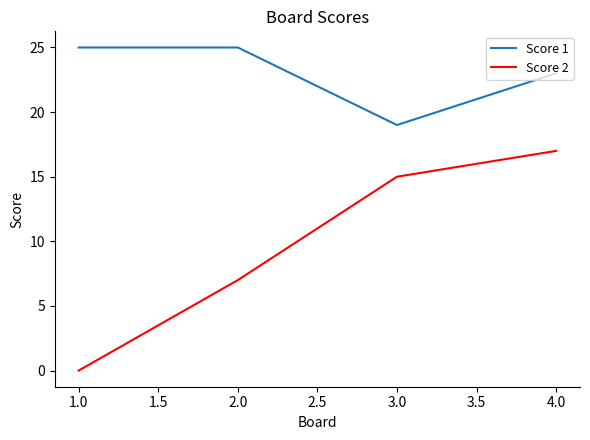

Which series has the largest range (max minus min)?

Score 2